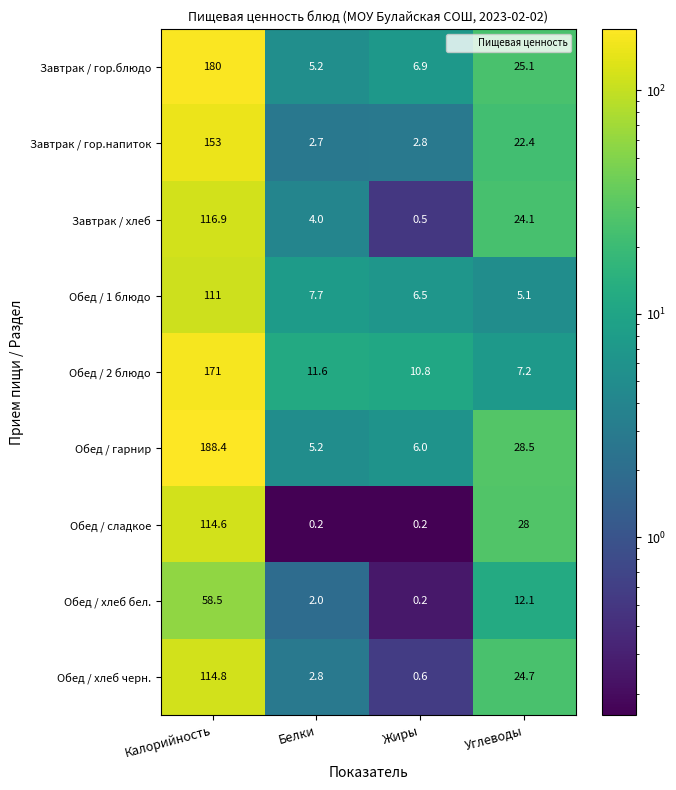

What is the difference between the maximum and minimum values in the Обед / сладкое series?

114.4